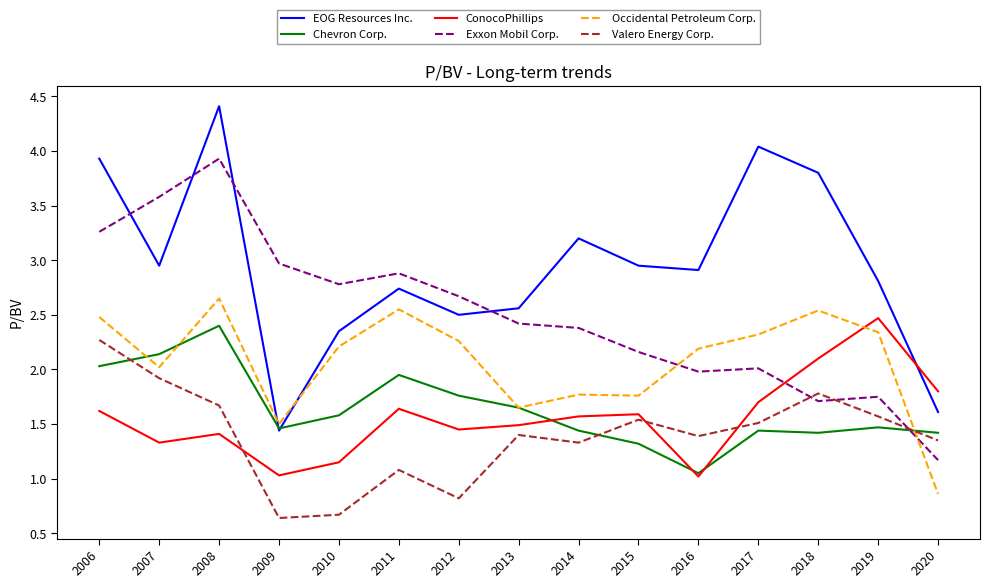

At how many categories does at least one series exceed 2?

14